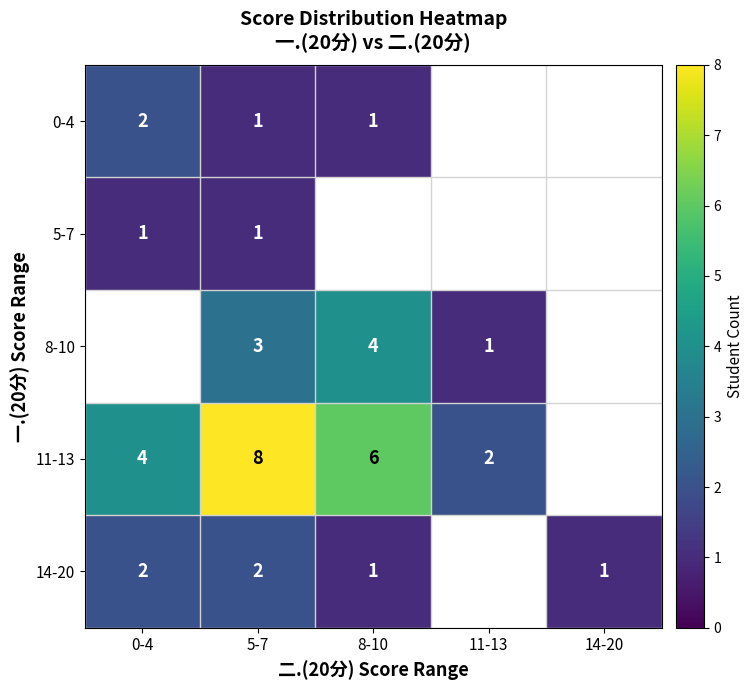

The 14-20 series shows 1 at 0-4. True or false?

False